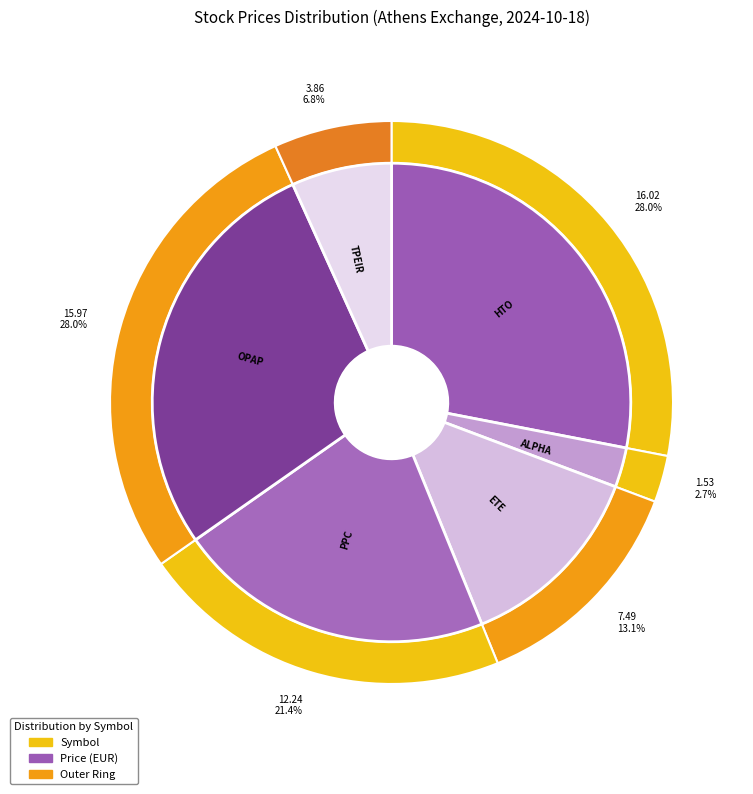

Do PPC and ETE together represent more than half of the pie?

No